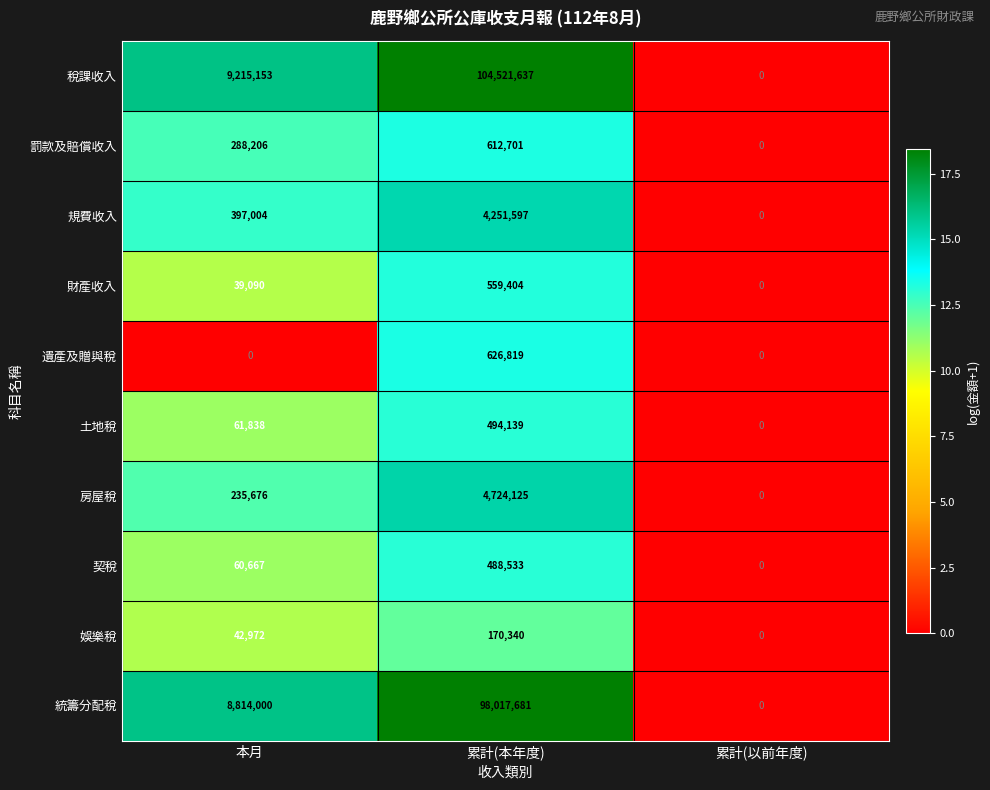

What is the sum of all 財產收入 values?

598494